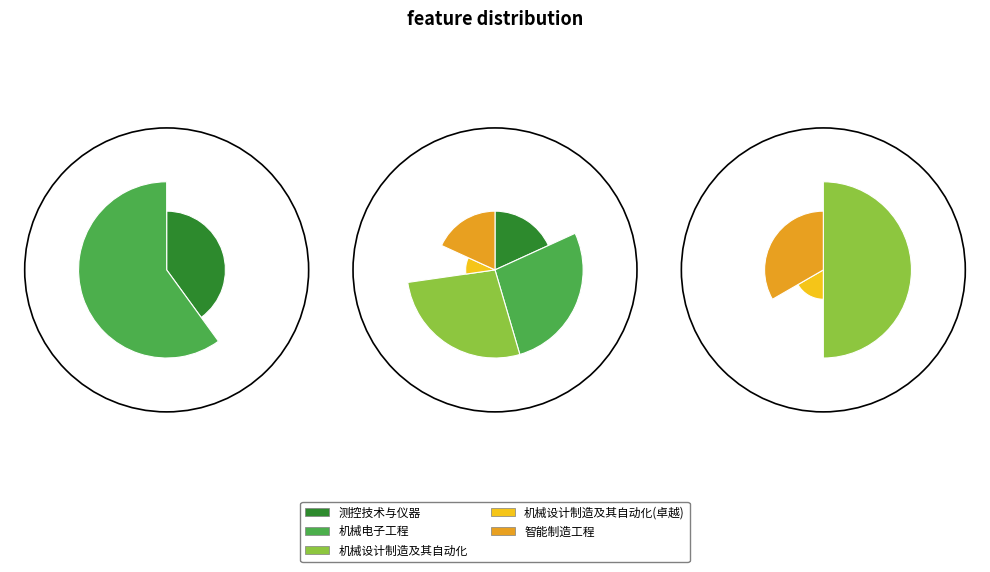

How many slices are in this pie chart?

5